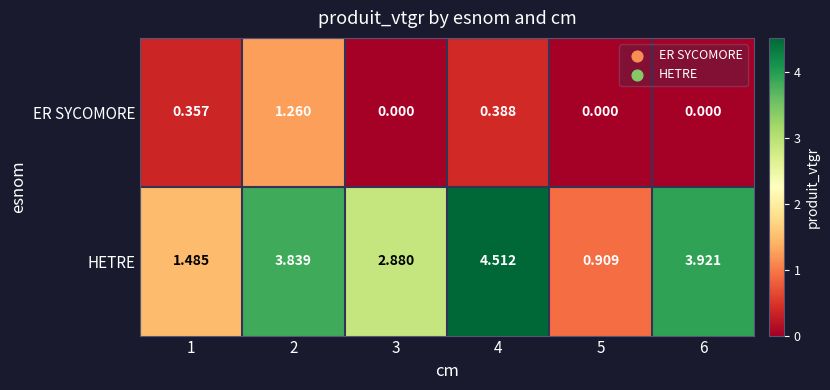

Which series has the widest spread of values?

HETRE